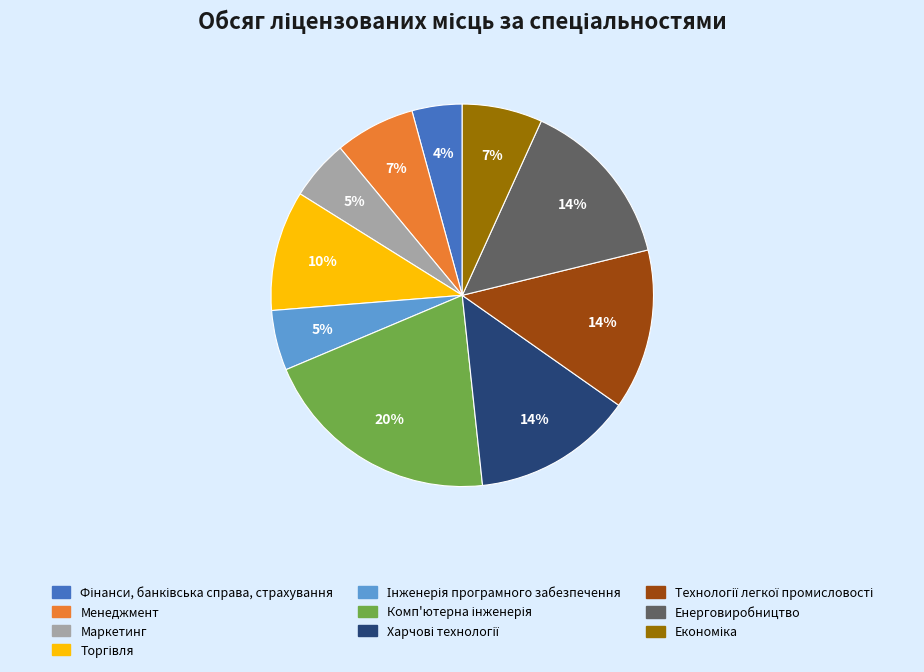

Does Менеджмент represent more than half of the total?

No